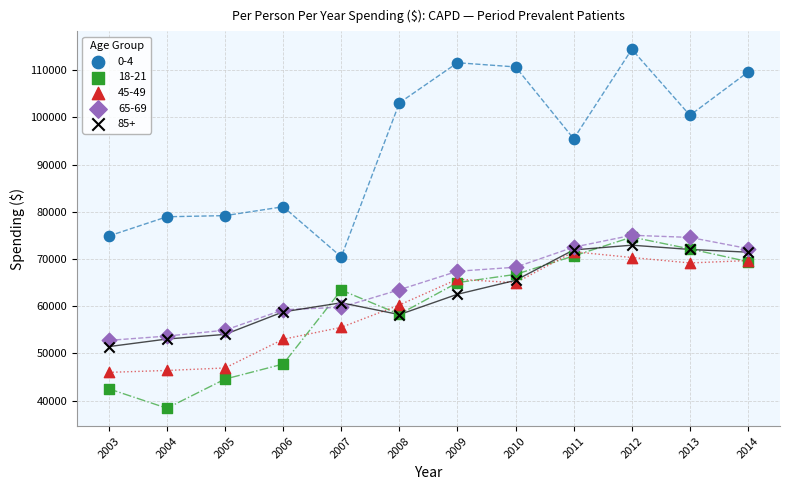

What are all the series names shown in the legend?

0-4, 18-21, 45-49, 65-69, 85+